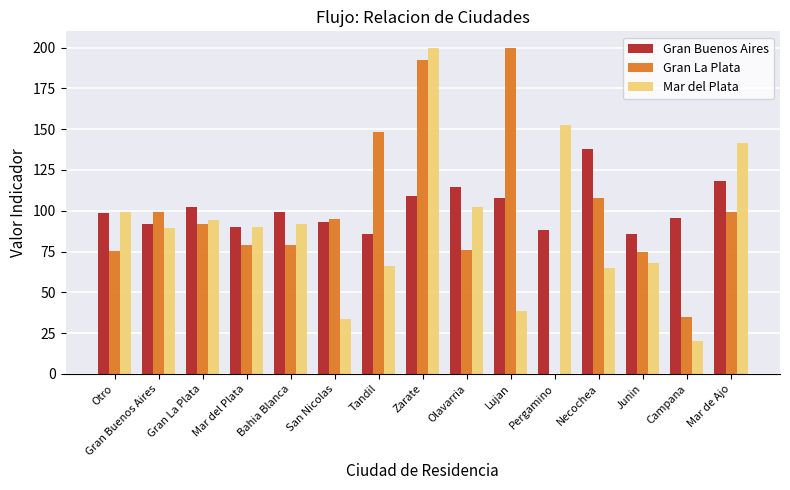

The Gran Buenos Aires series shows 149.7 at Bahia Blanca. True or false?

False